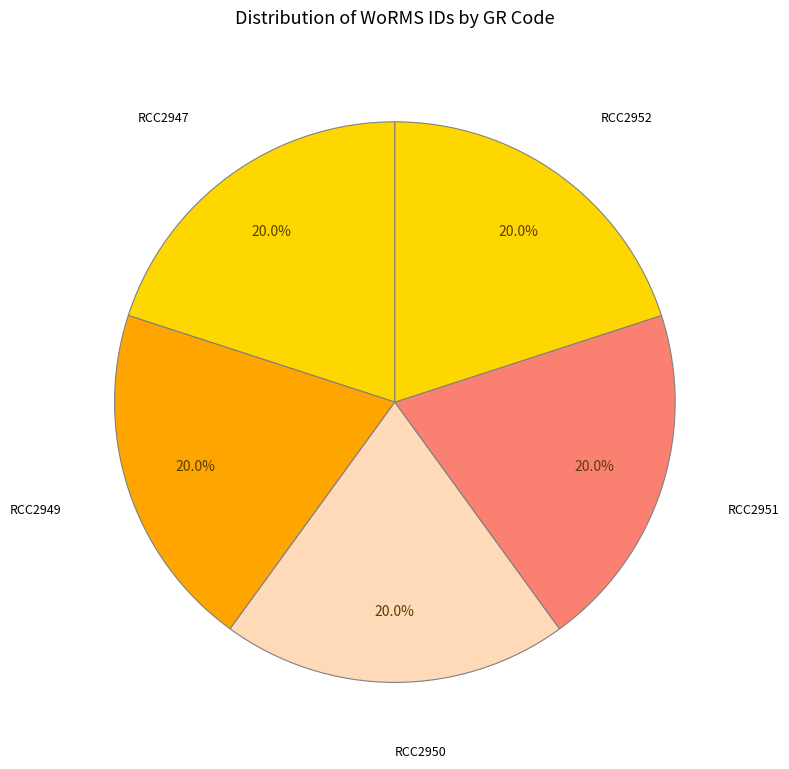

How many segments does this pie chart have?

5